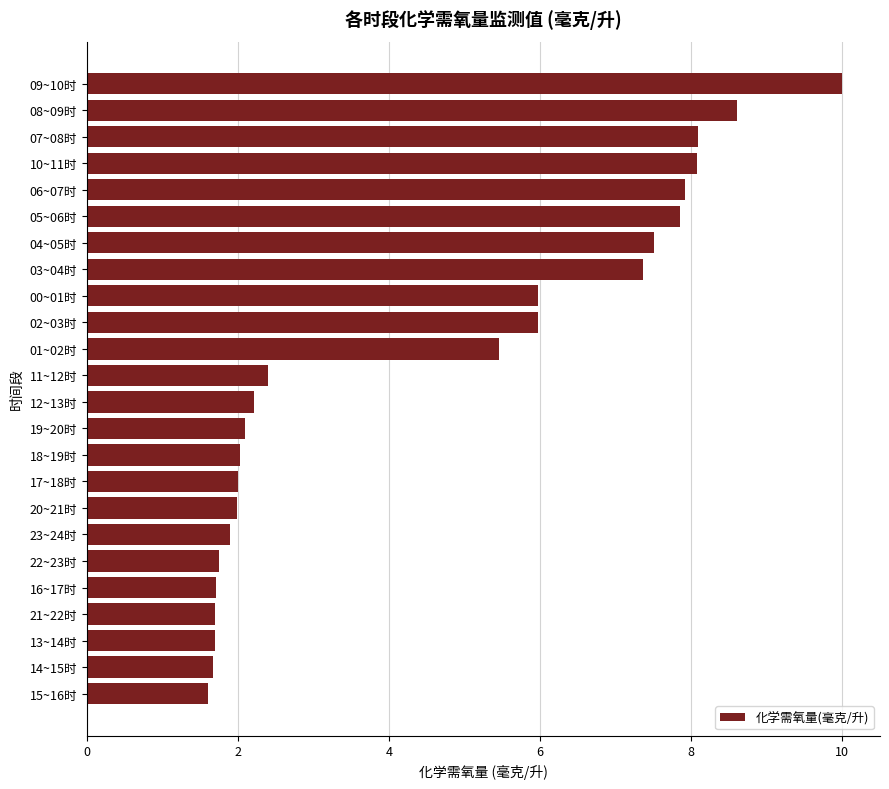

Does the chart contain any negative values?

No